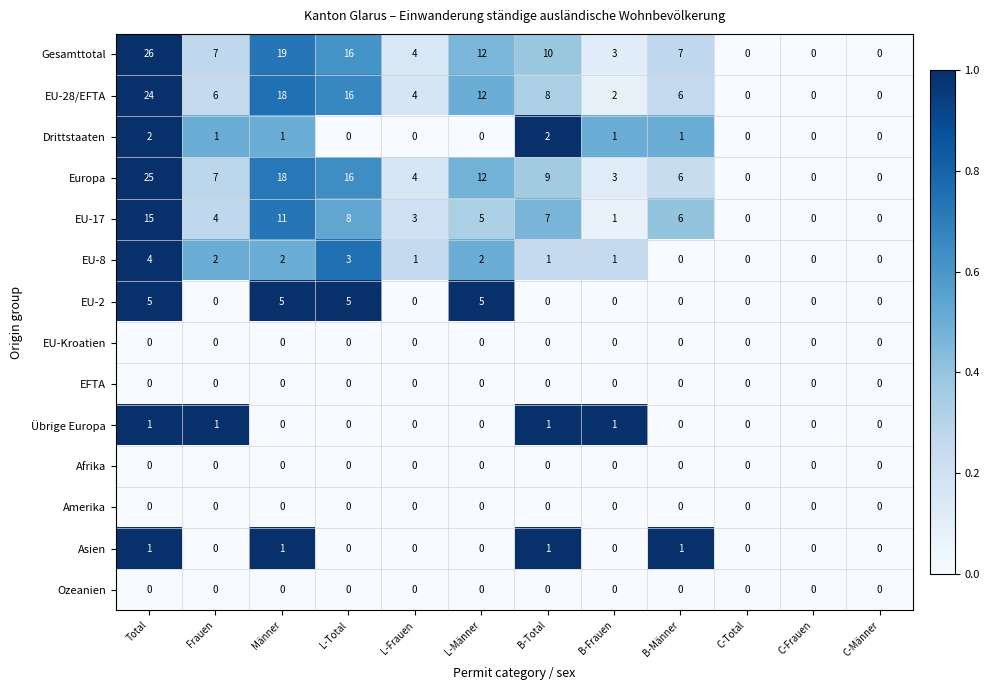

Is it true that EU-2 equals 5 at Total?

True